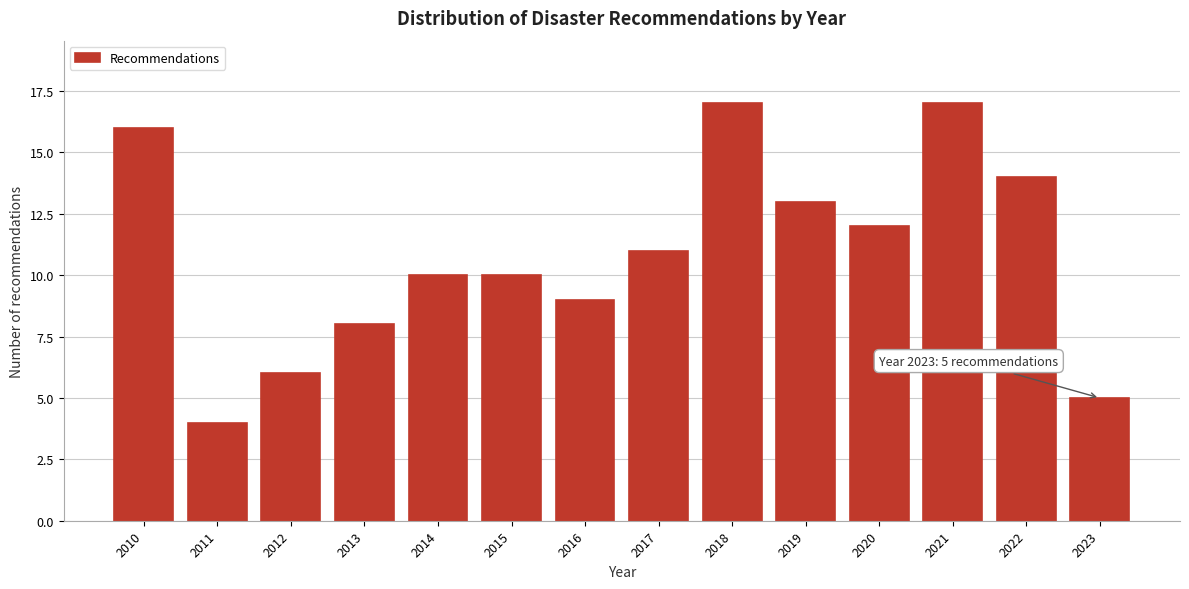

Reading left to right, list all the values displayed in this chart.

16	4	6	8	10	10	9	11	17	13	12	17	14	5